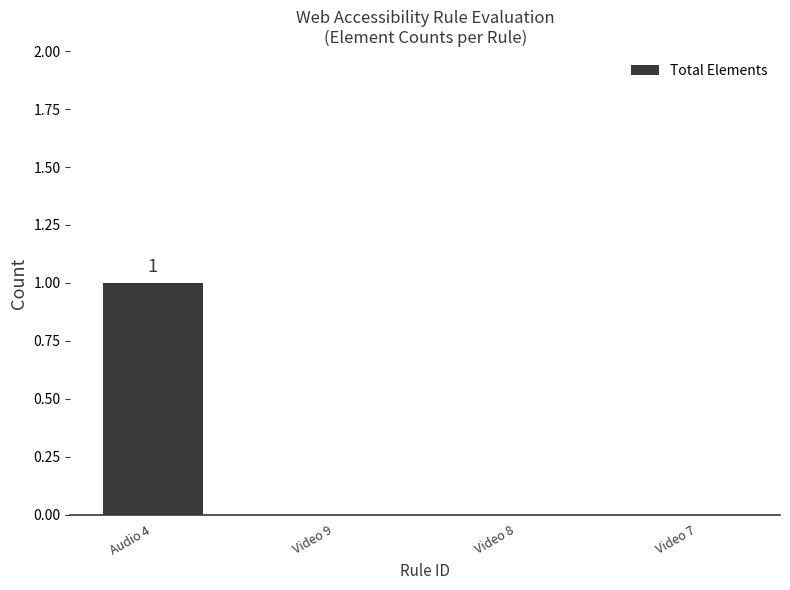

At which category does the chart reach its peak across all series?

Audio 4